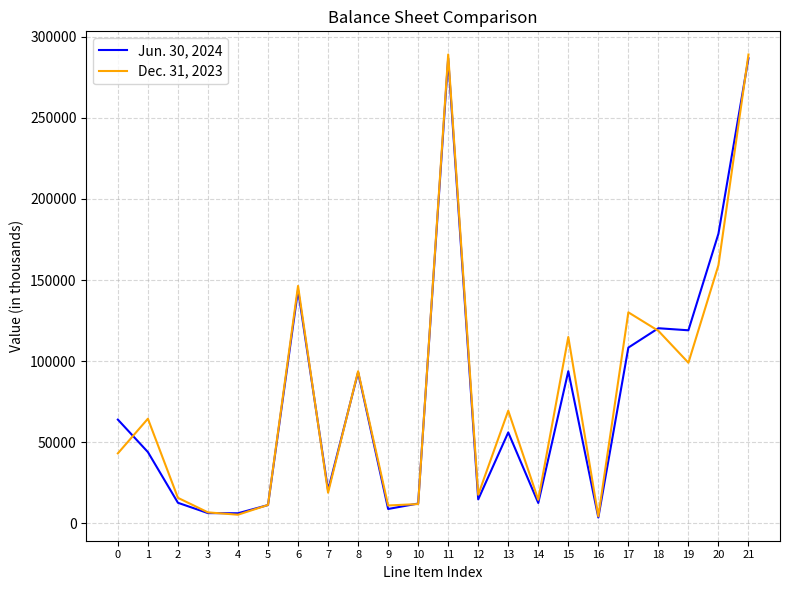

What is the spread (max minus min) of values at 8?

612